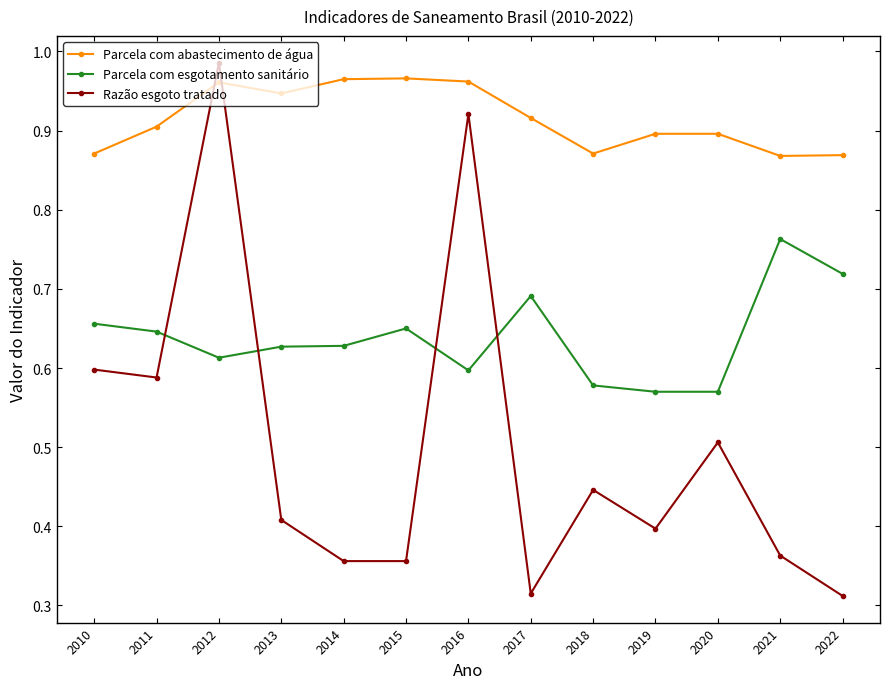

Is the value of Parcela com abastecimento de água at 2021 greater than the value of Razão esgoto tratado at 2017?

Yes